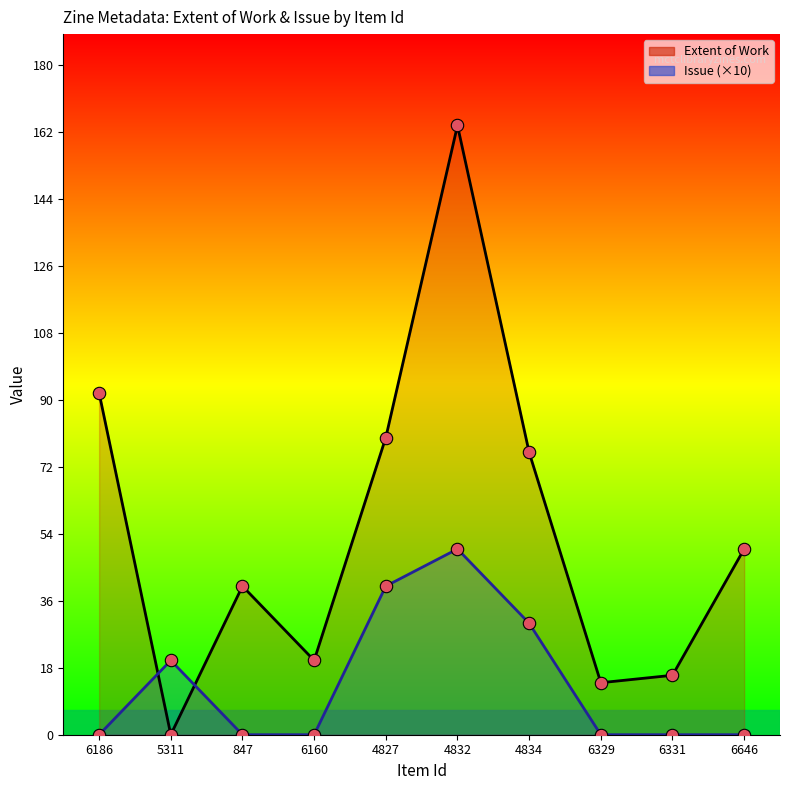

At how many categories does at least one series exceed 62?

4